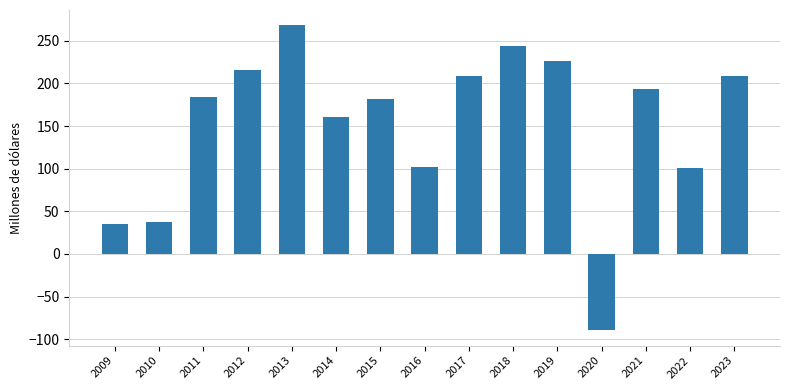

What is the value of the 6th bar from the left?

160.9